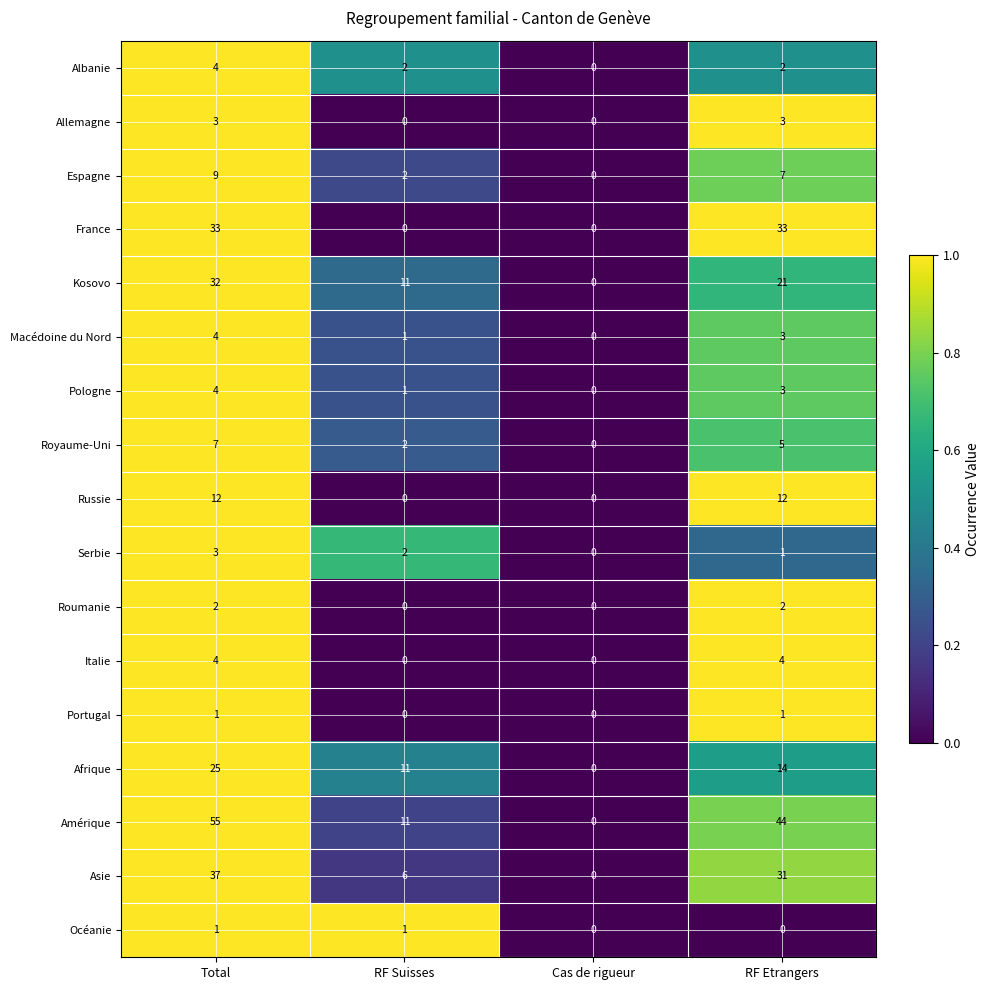

What is the difference between the maximum and minimum values in the Kosovo series?

32